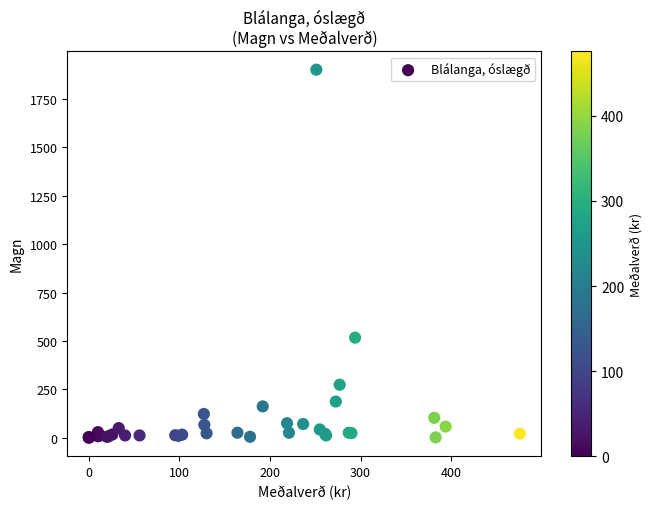

What Y value in the scatter plot is closest to 950?

517